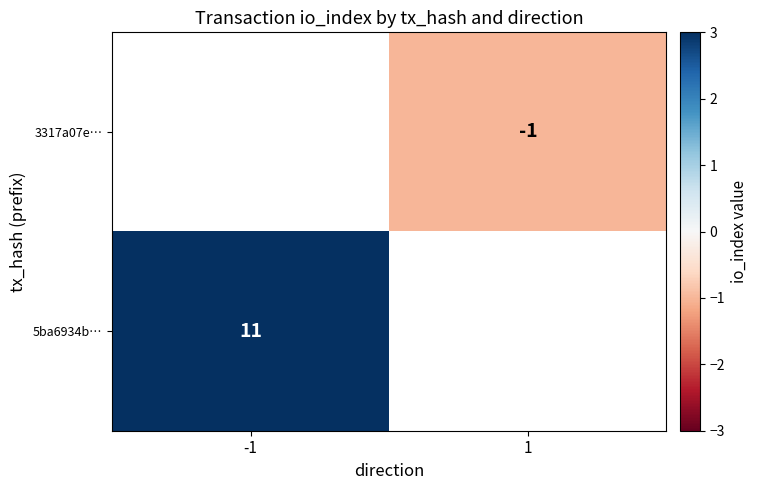

Is it true that 5ba6934b… equals 15 at -1?

False